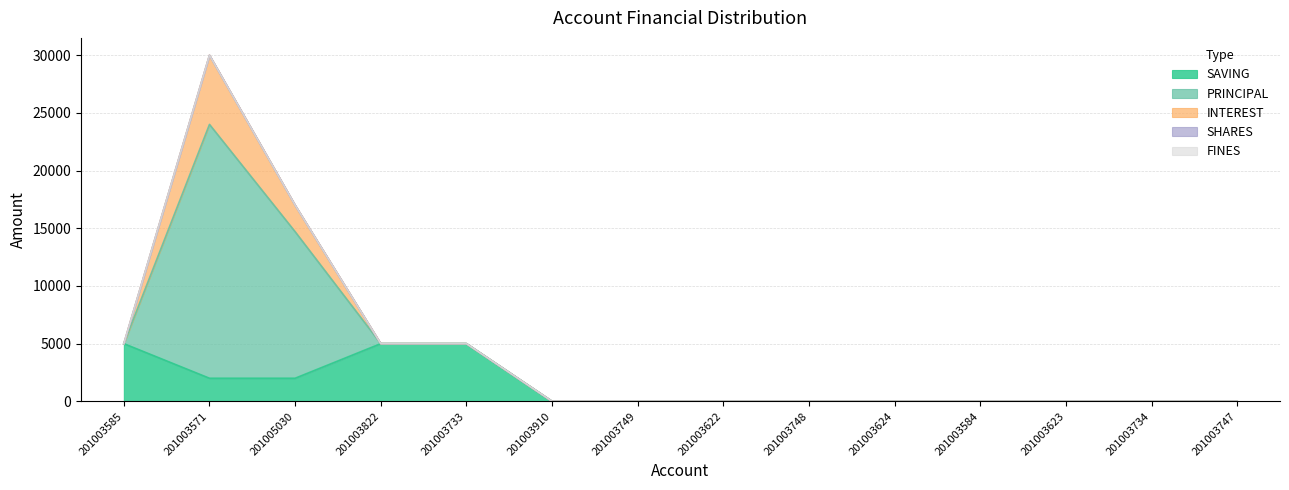

True or false: INTEREST and FINES intersect in this chart.

False